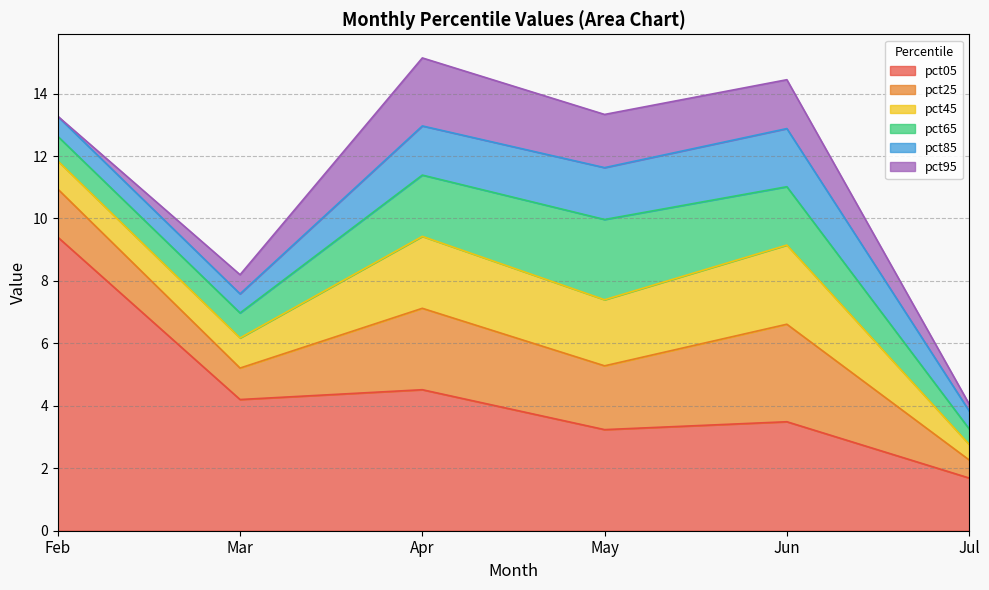

At which category does the chart reach its minimum across all series?

Feb